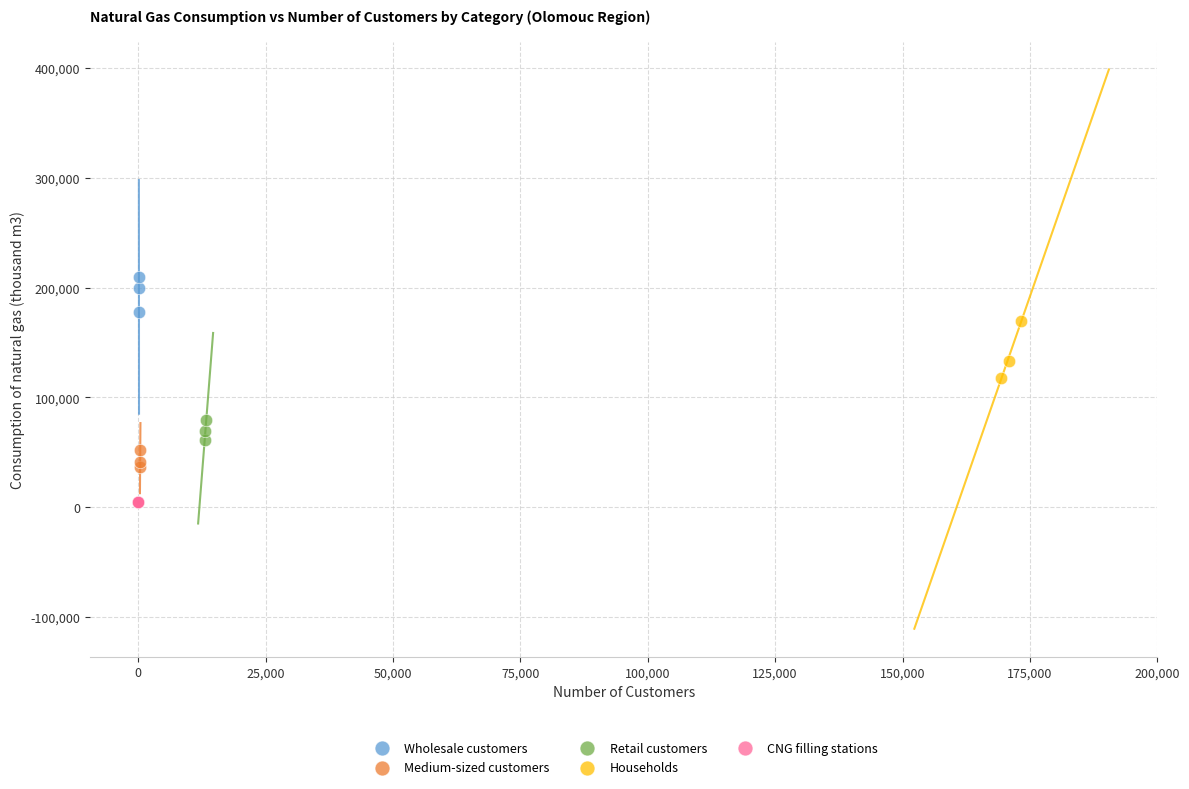

Which series contains the highest Y value?

Wholesale customers